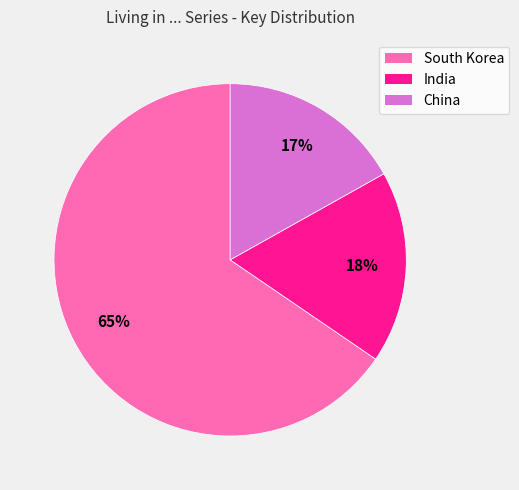

Is there a majority slice in this chart?

Yes